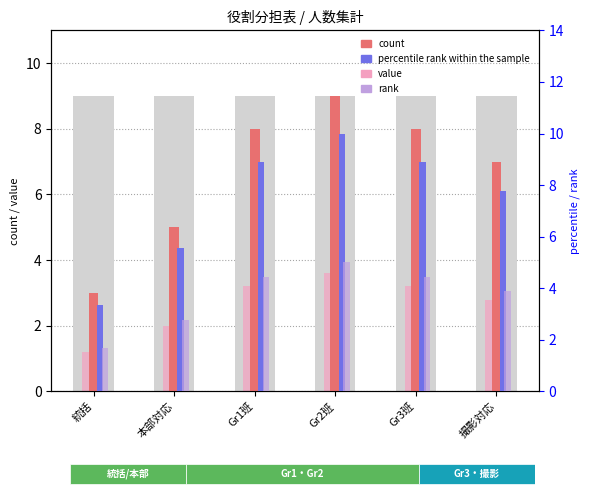

The value of count at Gr1班 is 13.9. True or false?

False